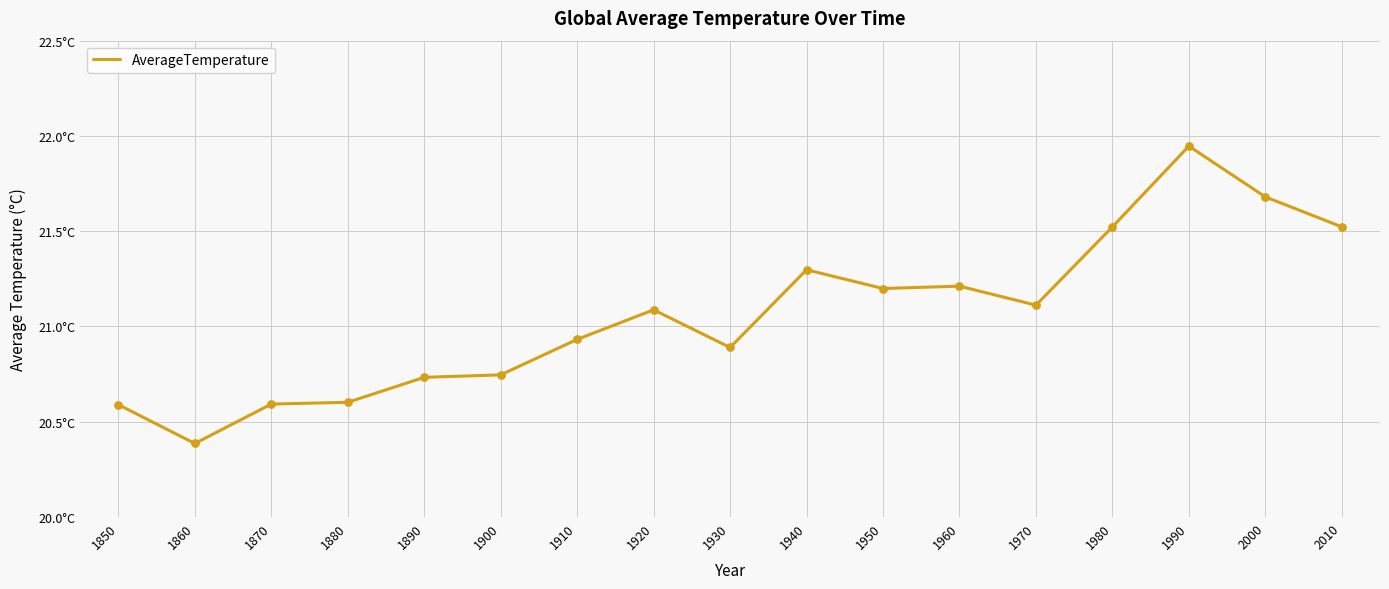

Between 1880 and 1940, which is larger?

1940